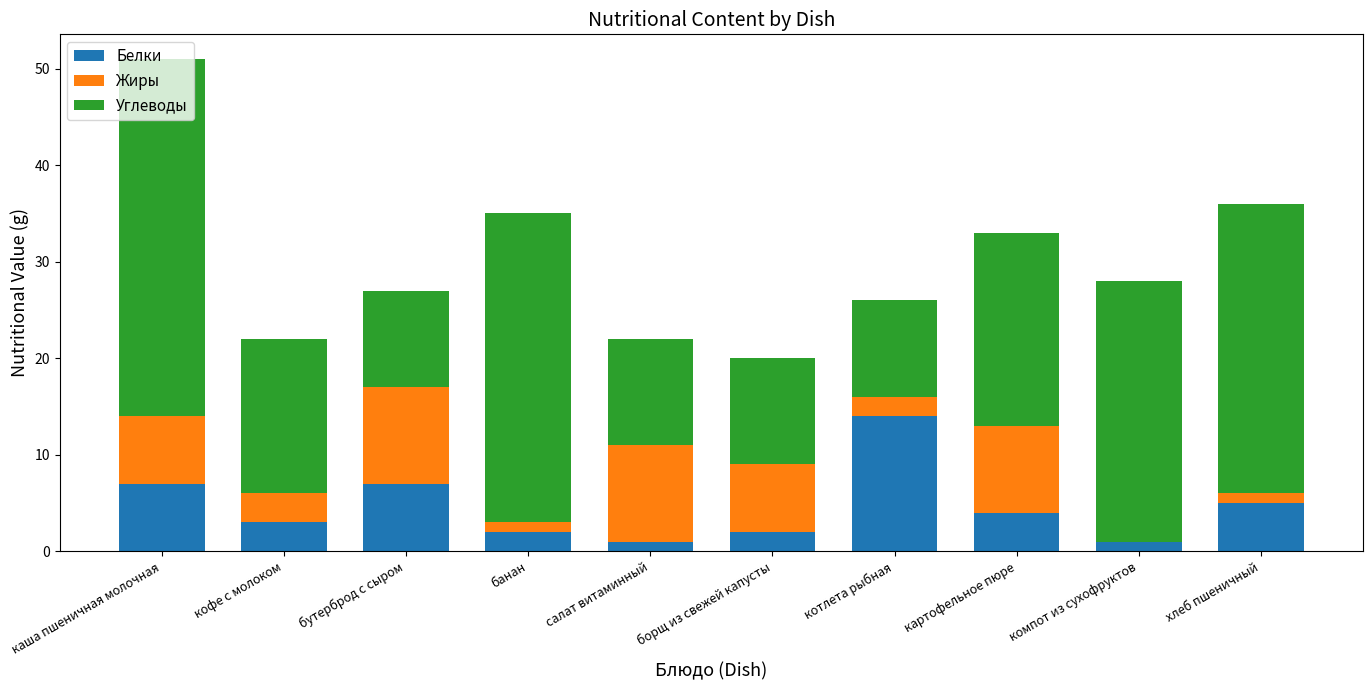

The value of Белки at каша пшеничная молочная is 4. True or false?

False